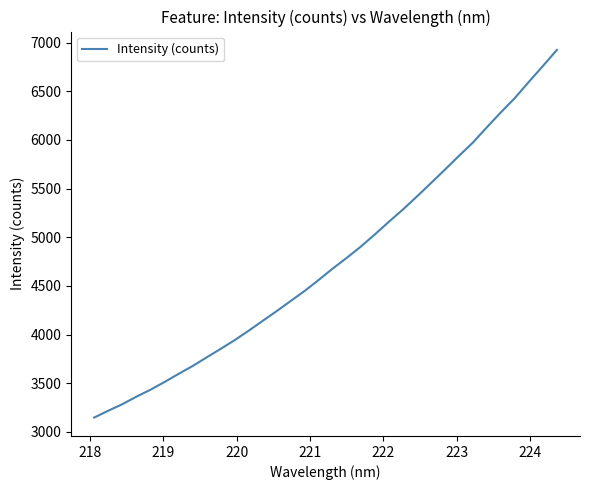

What is the smallest value displayed?

3146.4